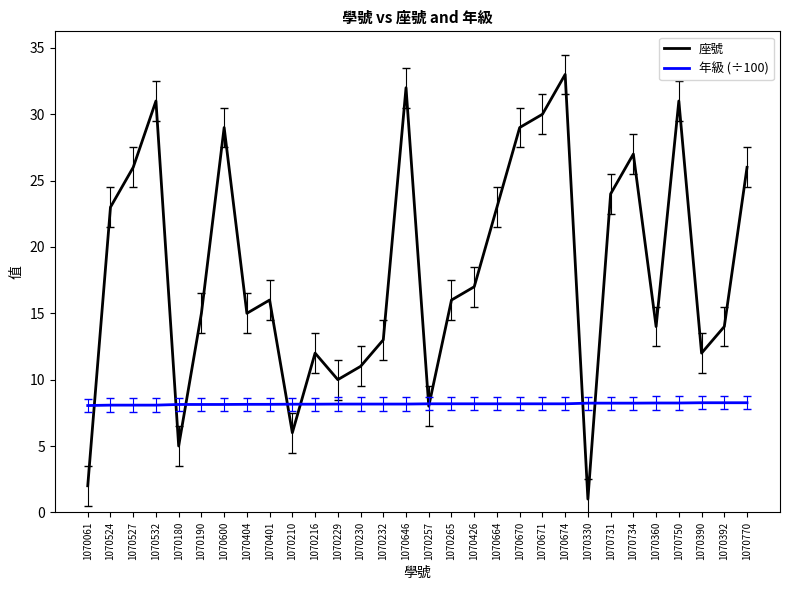

The value of 年級 (÷100) at 1070360 is 8.2. True or false?

True